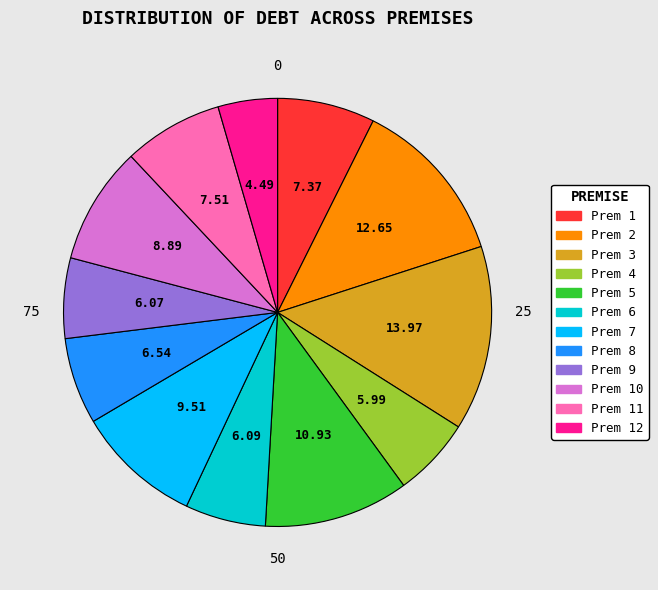

Is there a majority slice in this chart?

No